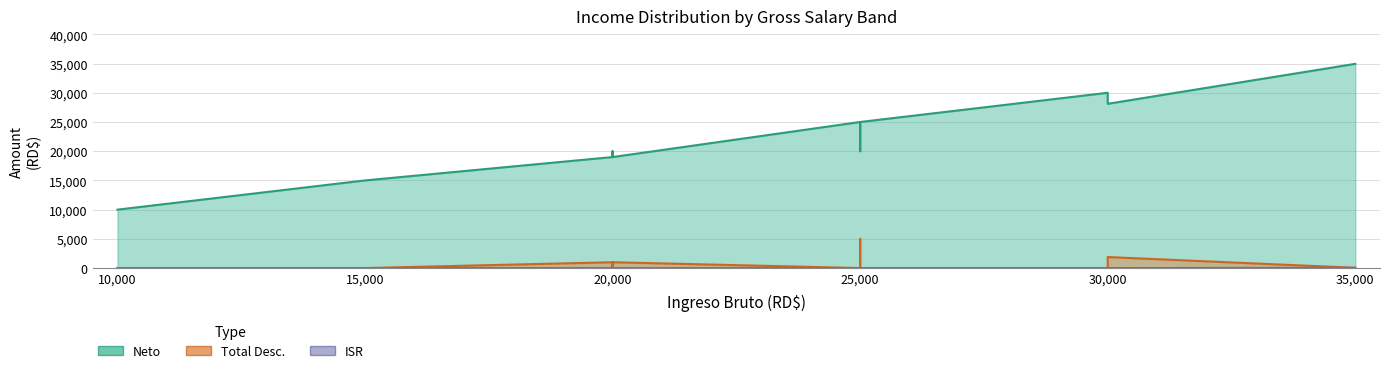

Which series changed the most between 15000 and 35000?

Neto